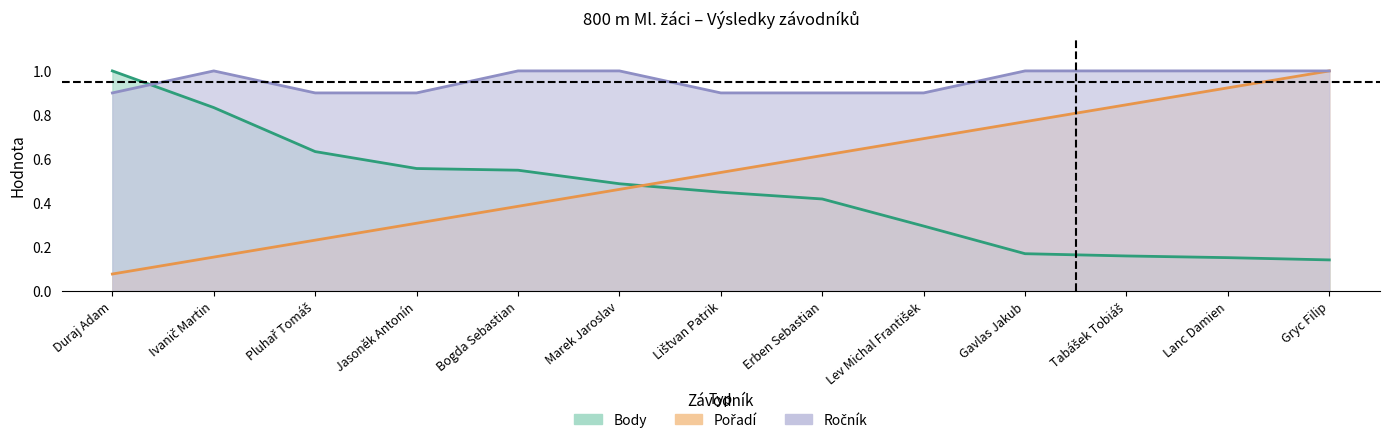

What is the total value across all series at Marek Jaroslav?

1.9